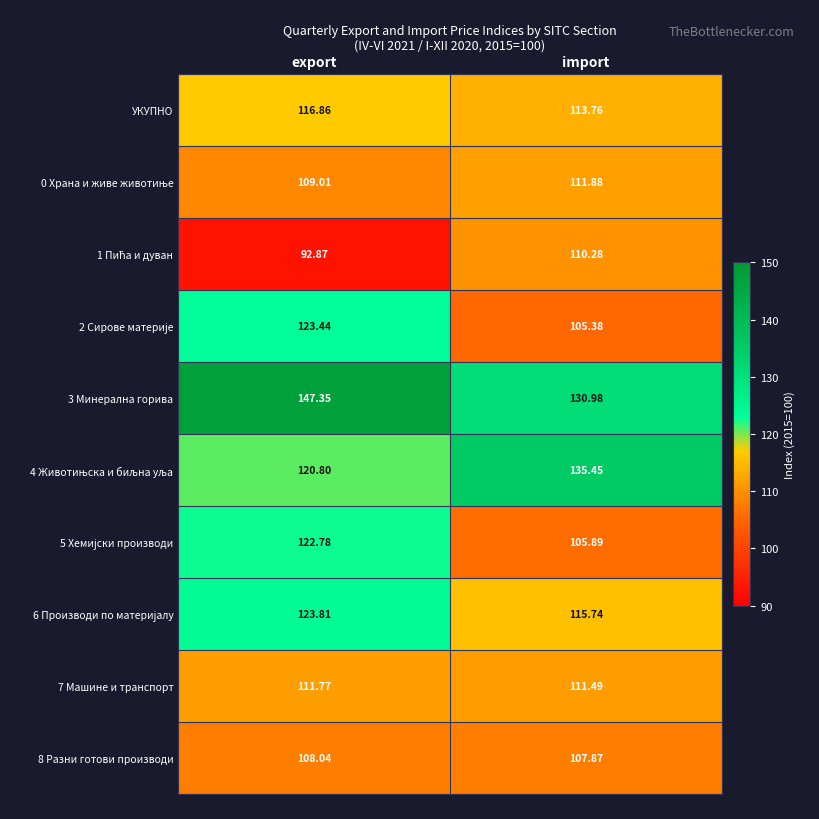

At which label does УКУПНО reach its peak?

export